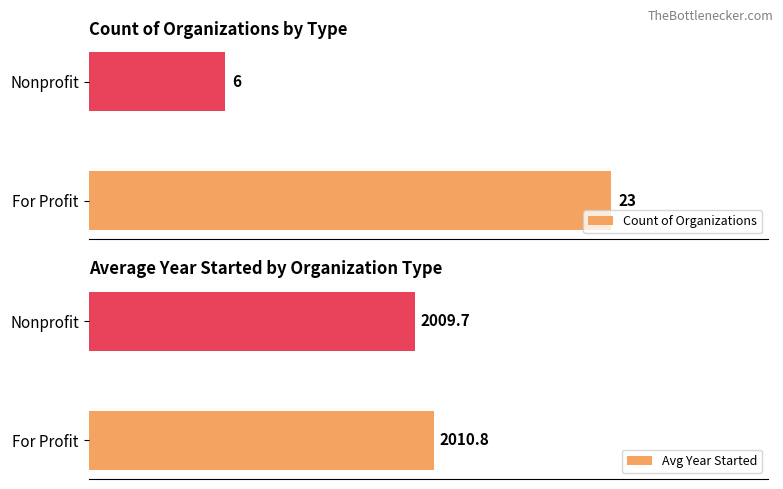

How many bars are there in each group?

2